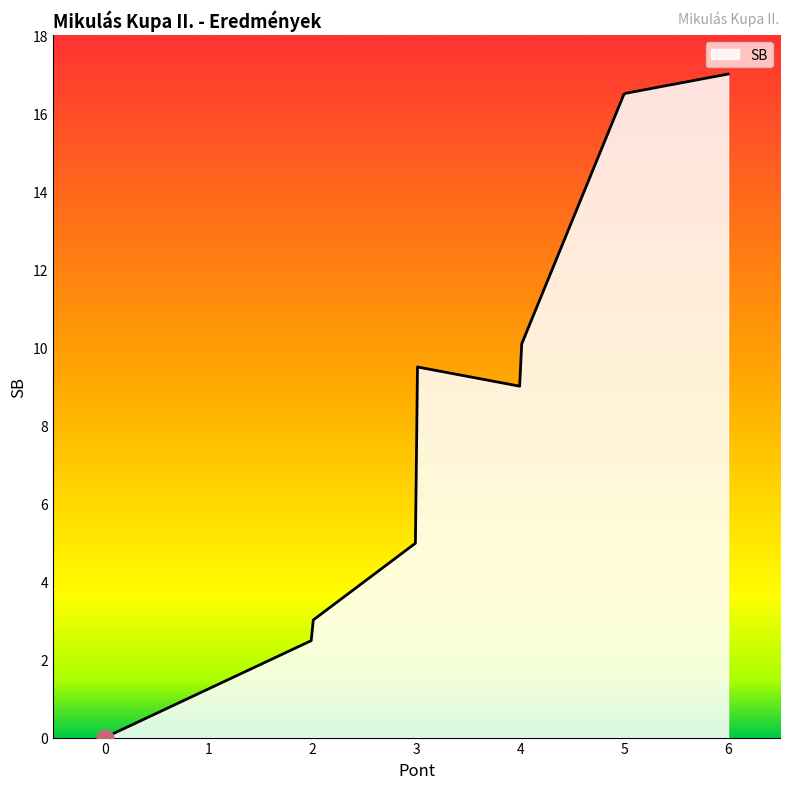

Does the chart have visible grid lines?

No